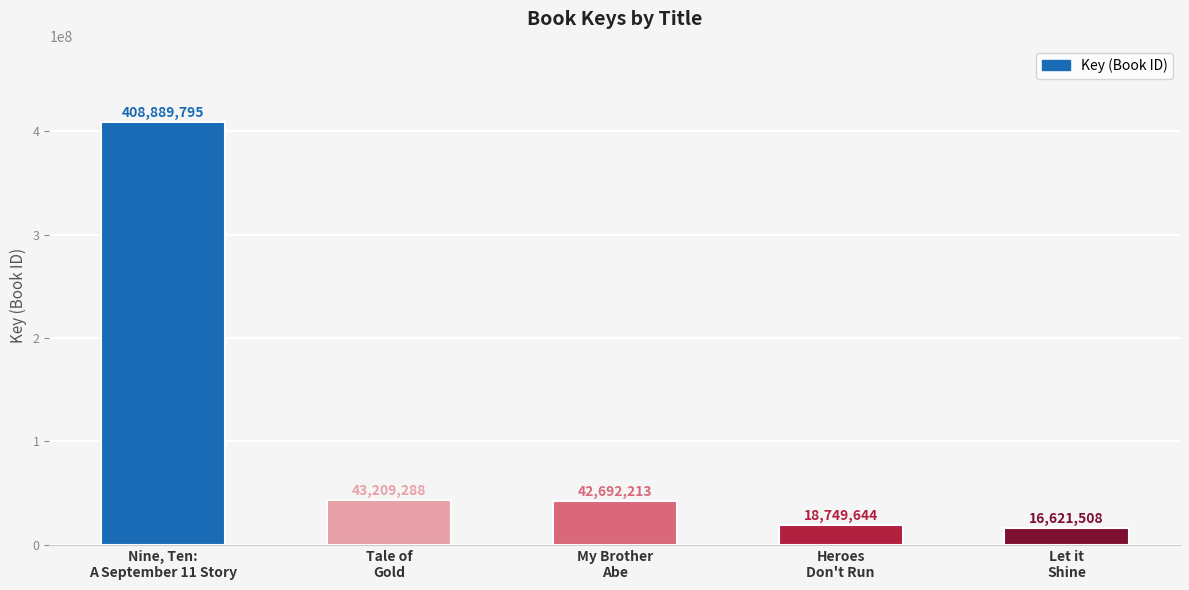

What is the approximate value at Let it
Shine?

16621508